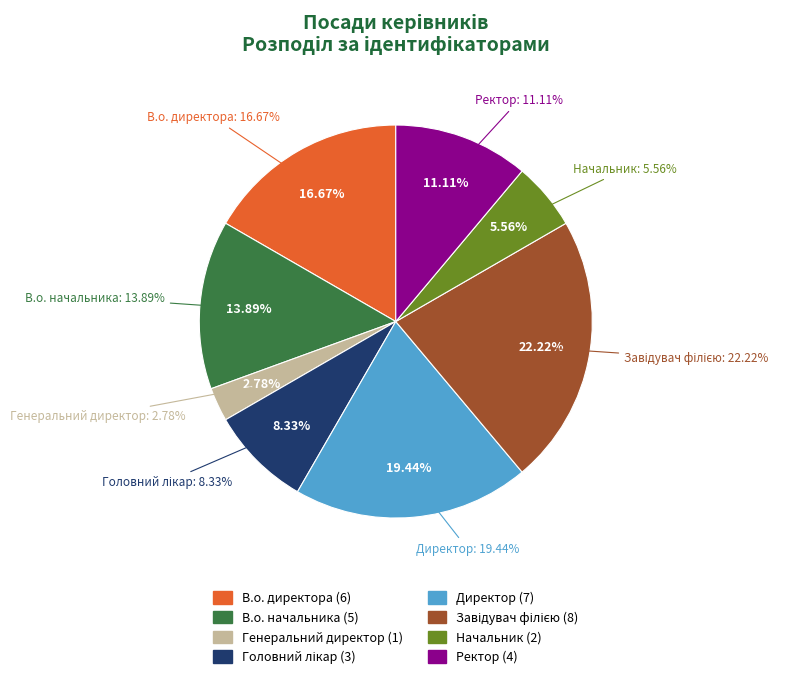

What is the ratio of the value at Завідувач філією to the value at Директор?

1.1